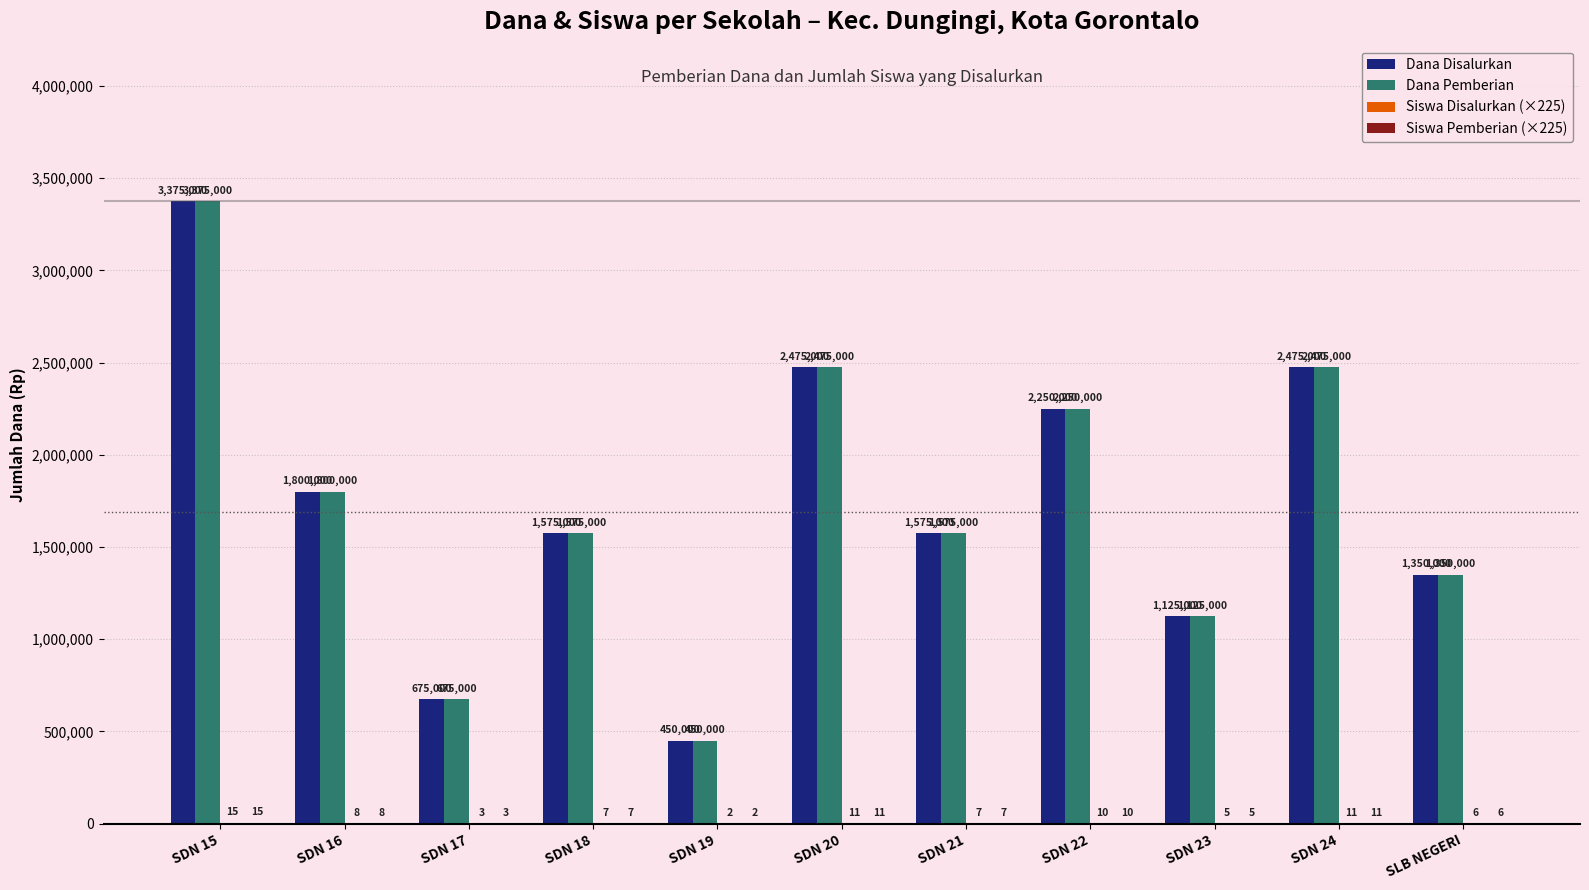

At which label does Dana Disalurkan reach its peak?

SDN 15